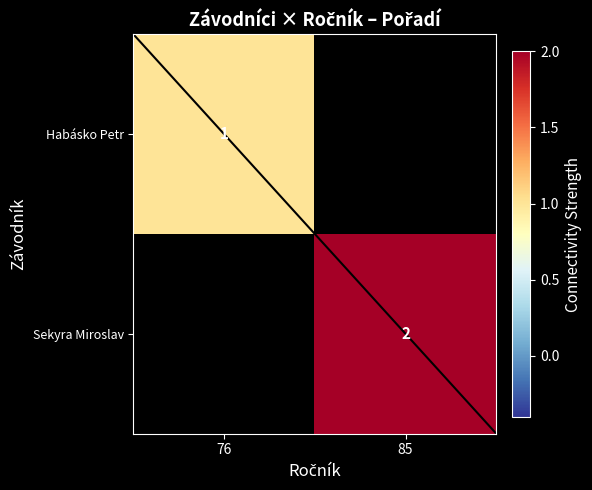

What is the maximum value shown in the chart?

2.0